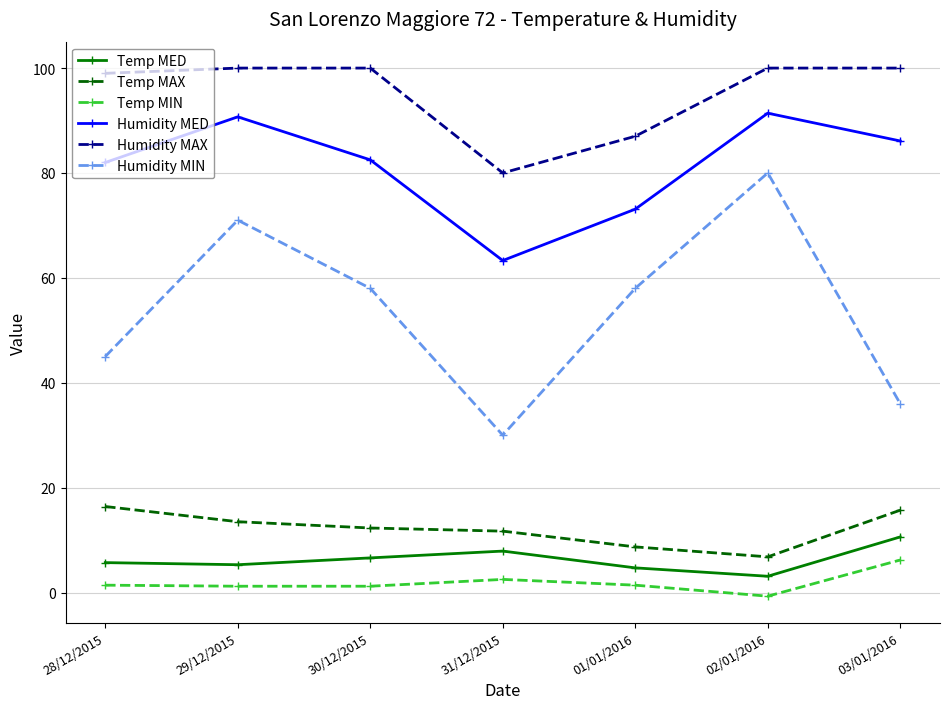

True or false: Temp MIN has a value of 6.2 at 03/01/2016.

True